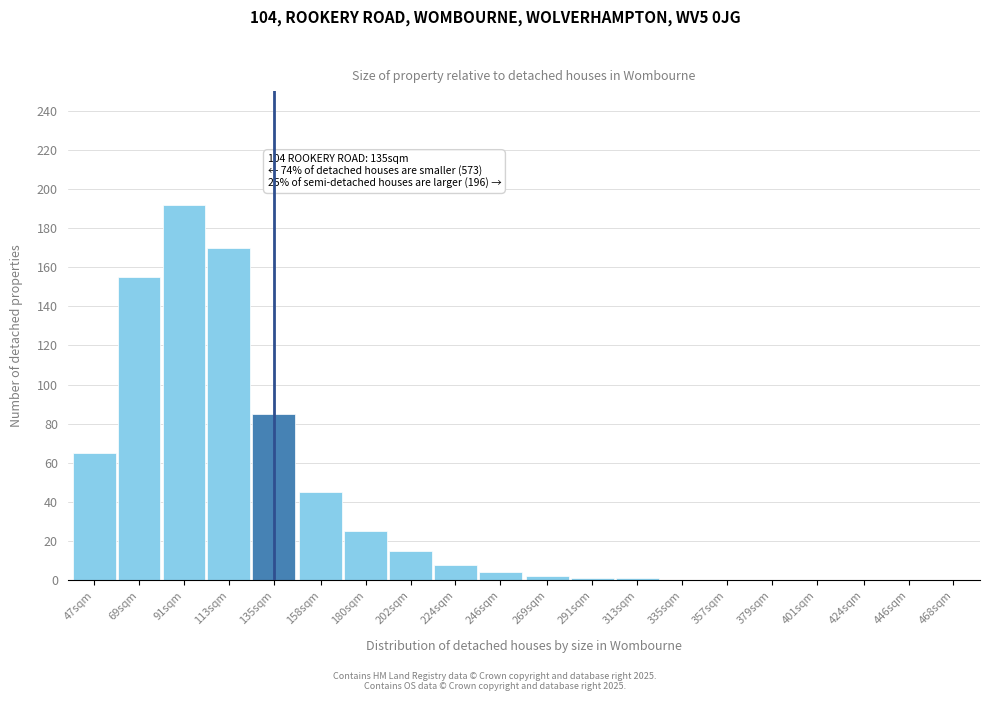

Reading left to right, extract all data points from this chart.

47sqm=65	69sqm=155	91sqm=192	113sqm=170	135sqm=85	158sqm=45	180sqm=25	202sqm=15	224sqm=8	246sqm=4	269sqm=2	291sqm=1	313sqm=1	335sqm=0	357sqm=0	379sqm=0	401sqm=0	424sqm=0	446sqm=0	468sqm=0